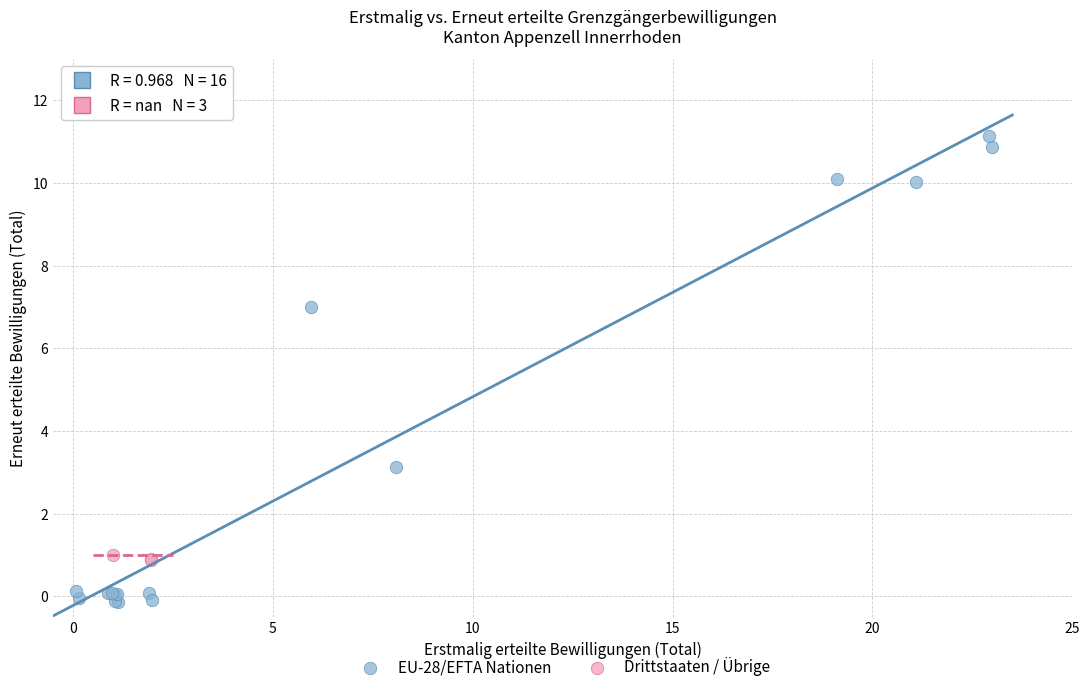

Which series has the widest spread of Y values?

EU-28/EFTA Nationen